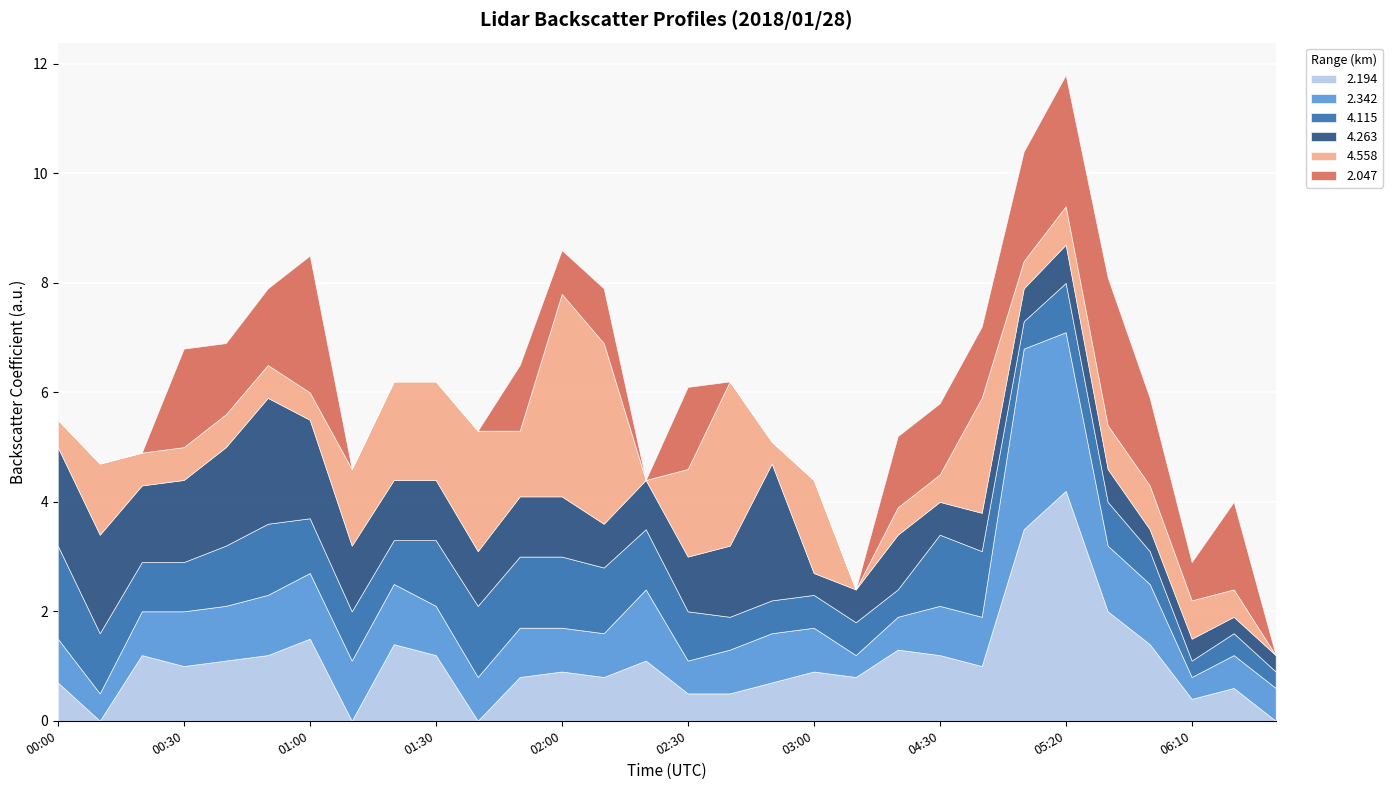

Rank the categories by 4.263 value from highest to lowest.

2018/01/28 02:50, 2018/01/28 00:50, 2018/01/28 00:00, 2018/01/28 00:10, 2018/01/28 00:40, 2018/01/28 01:00, 2018/01/28 00:30, 2018/01/28 00:20, 2018/01/28 02:40, 2018/01/28 01:10, 2018/01/28 01:20, 2018/01/28 01:30, 2018/01/28 01:50, 2018/01/28 02:00, 2018/01/28 01:40, 2018/01/28 02:30, 2018/01/28 04:20, 2018/01/28 02:20, 2018/01/28 02:10, 2018/01/28 04:40, 2018/01/28 05:20, 2018/01/28 03:10, 2018/01/28 04:30, 2018/01/28 05:10, 2018/01/28 05:30, 2018/01/28 03:00, 2018/01/28 05:40, 2018/01/28 06:10, 2018/01/28 06:20, 2018/01/28 06:30